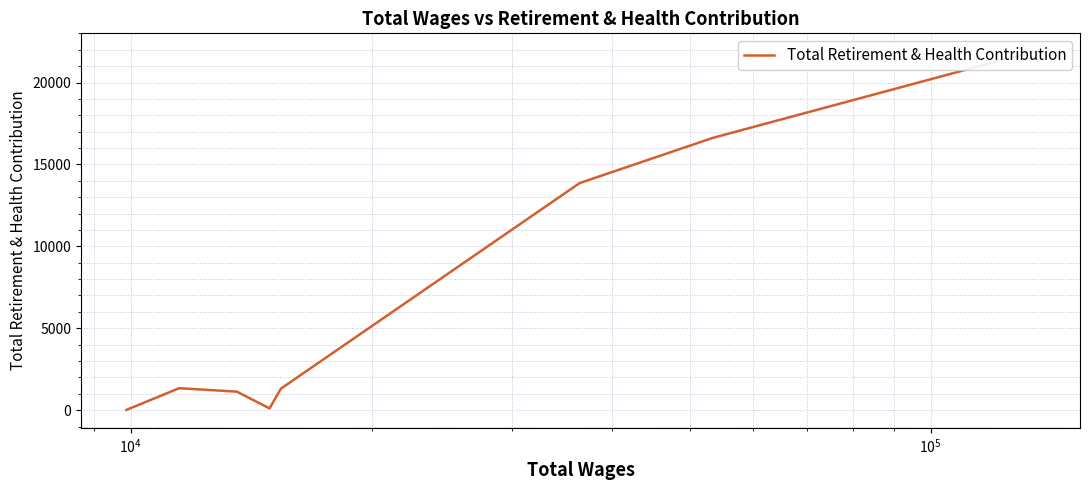

Does the chart display data point markers on the line(s)?

No